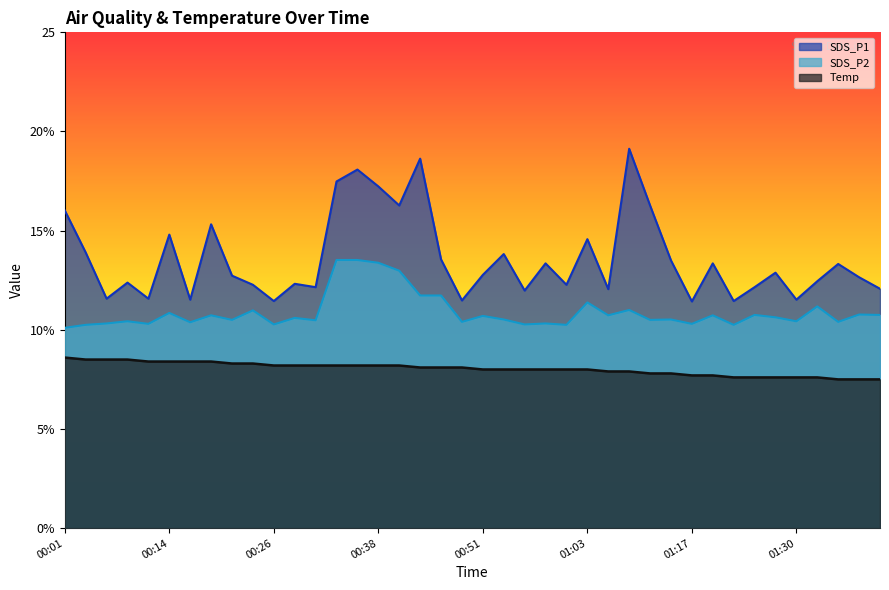

Rank the series at 01:23 from highest to lowest value.

SDS_P1, SDS_P2, Temp